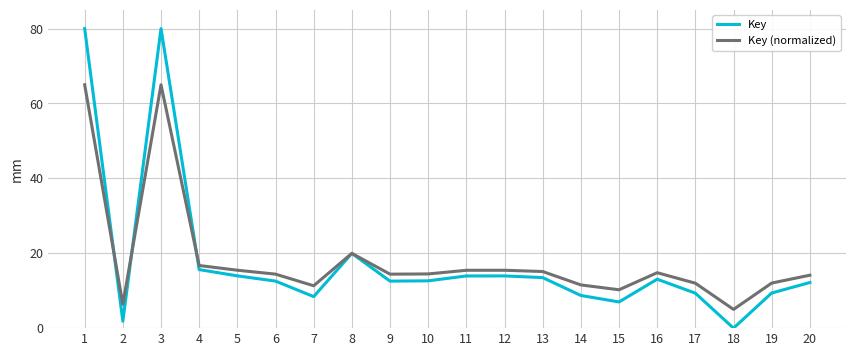

What is the difference between the Key values at 5 and 4?

1.7